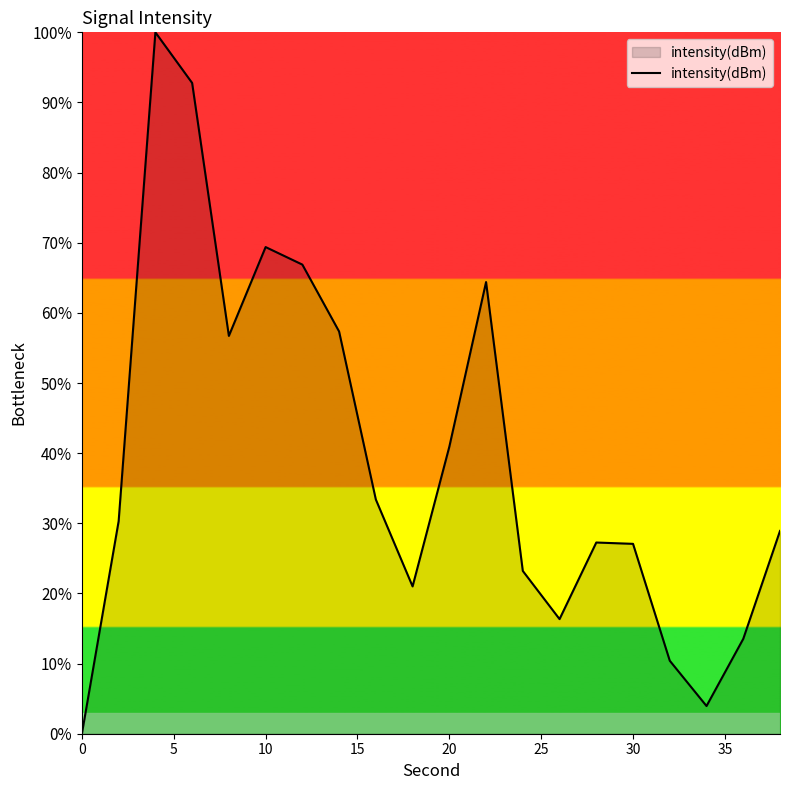

How many lines are shown in the chart?

1